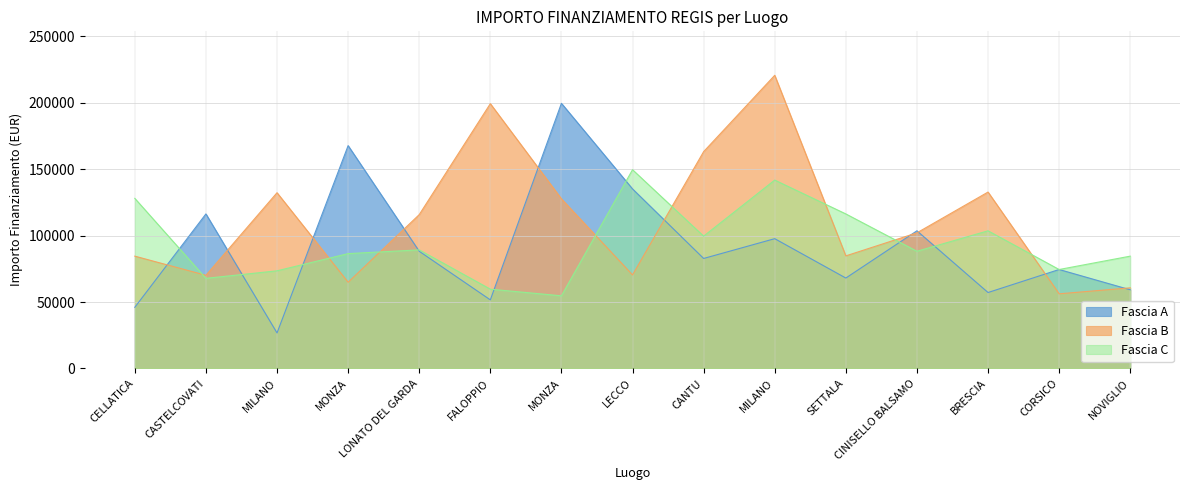

After their last crossing, which series has the higher values: Fascia C or Fascia B?

Fascia C